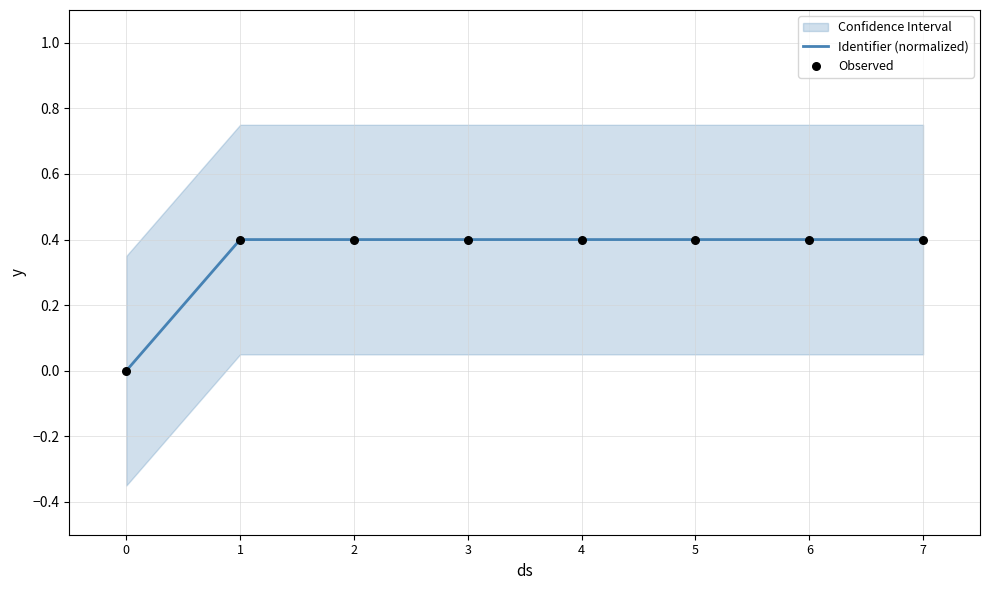

What is the total value across all series at 3?

0.8